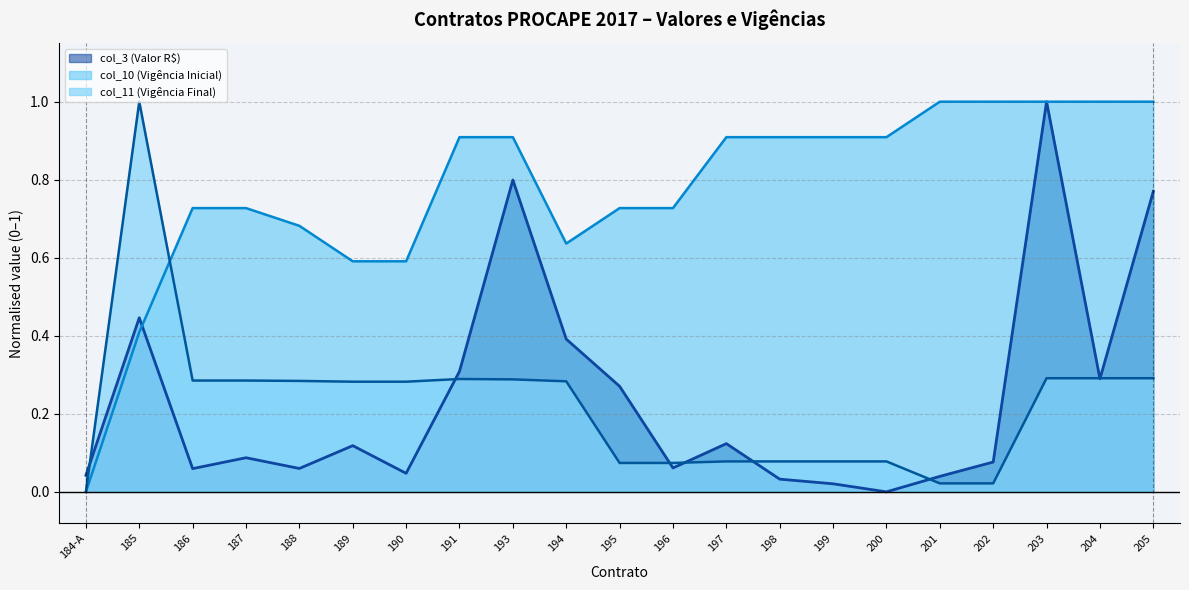

What is the sum of all col_11 (Vigência Final) values?

4.7